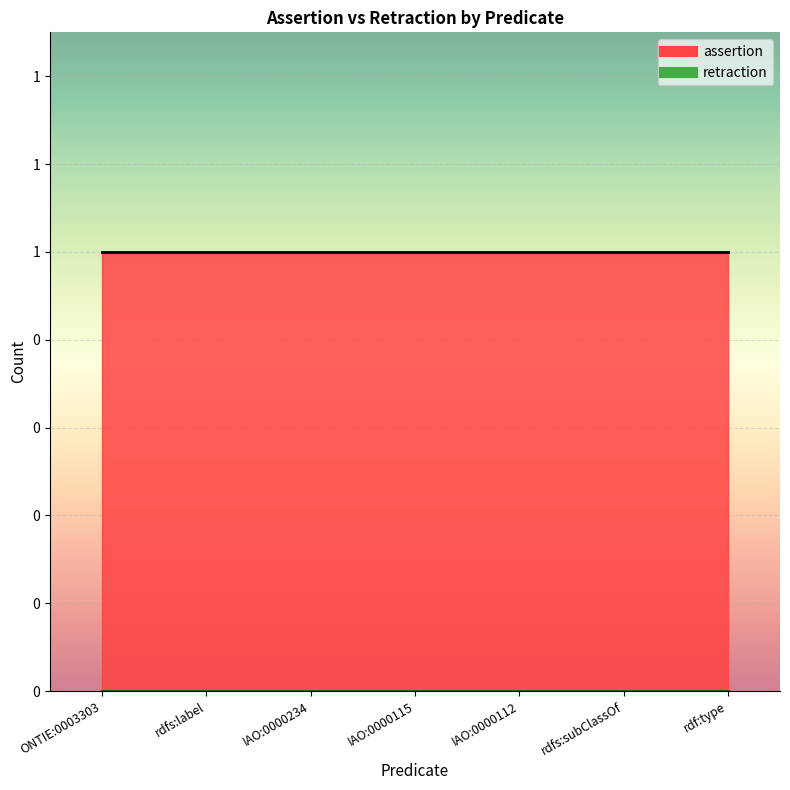

Reading left to right, what are all the values shown in this chart?

assertion: ONTIE:0003303=1	rdfs:label=1	IAO:0000234=1	IAO:0000115=1	IAO:0000112=1	rdfs:subClassOf=1	rdf:type=1
retraction: ONTIE:0003303=0	rdfs:label=0	IAO:0000234=0	IAO:0000115=0	IAO:0000112=0	rdfs:subClassOf=0	rdf:type=0